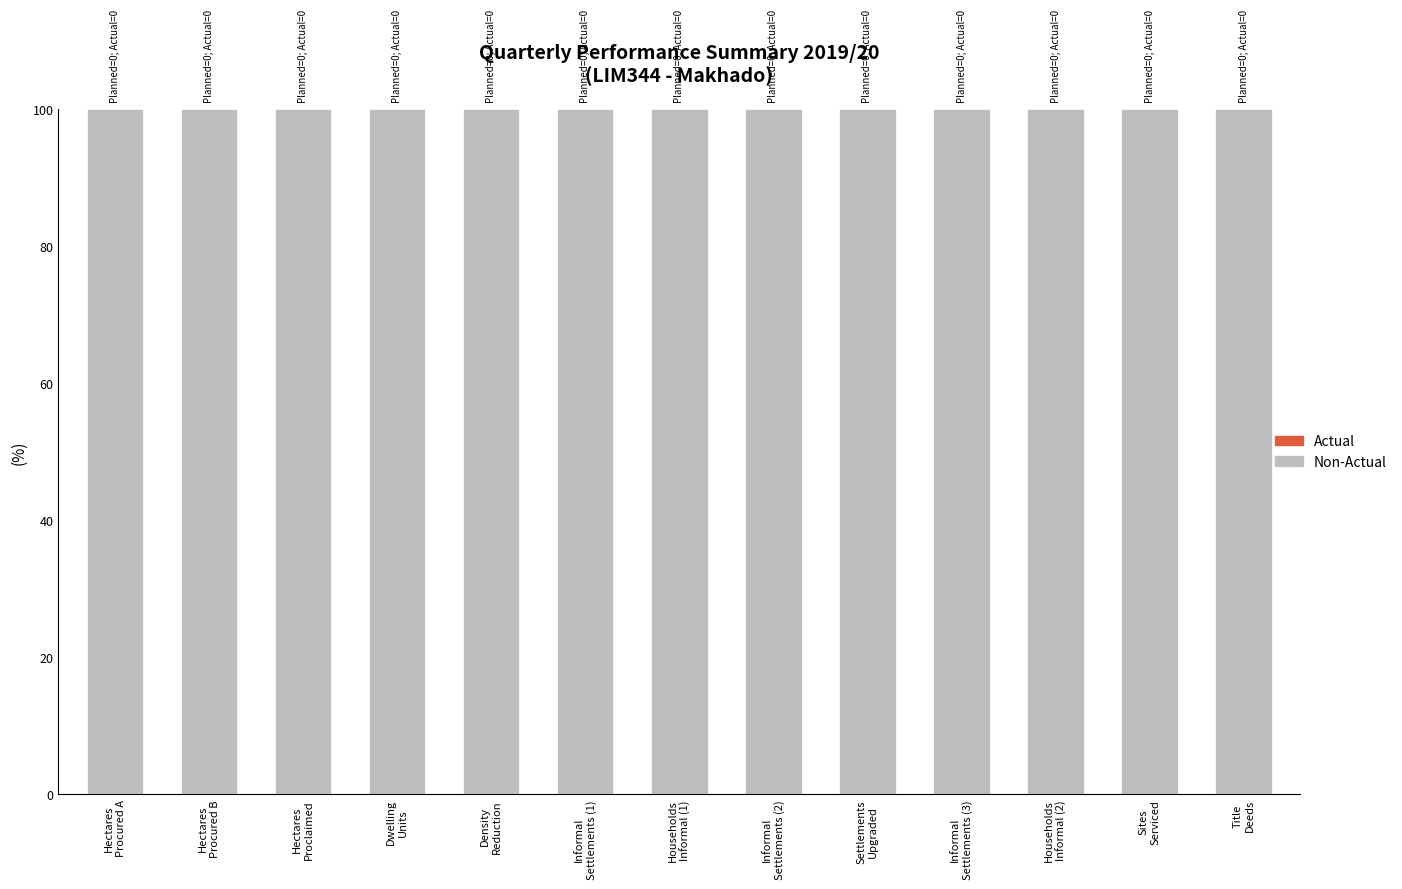

How many bars are there in total?

26